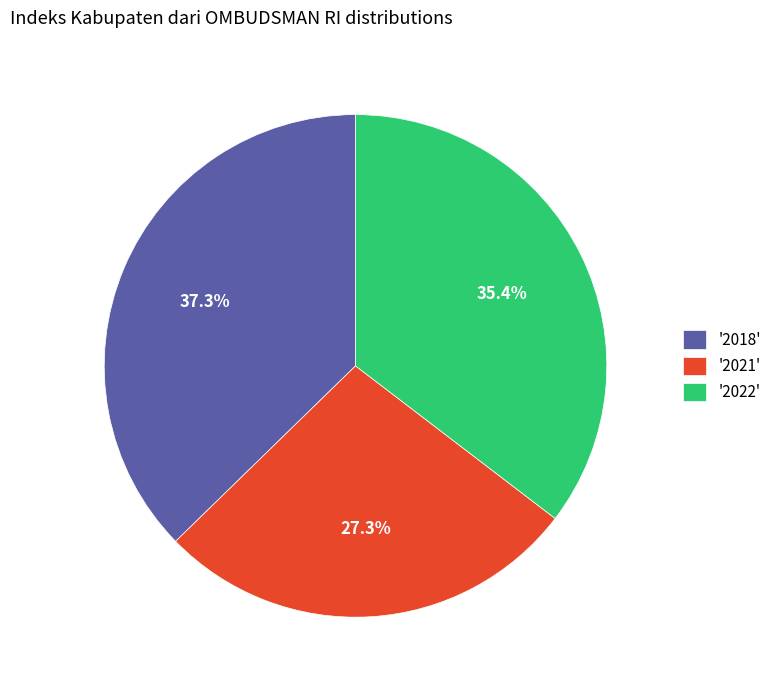

Does any single category account for the majority?

No